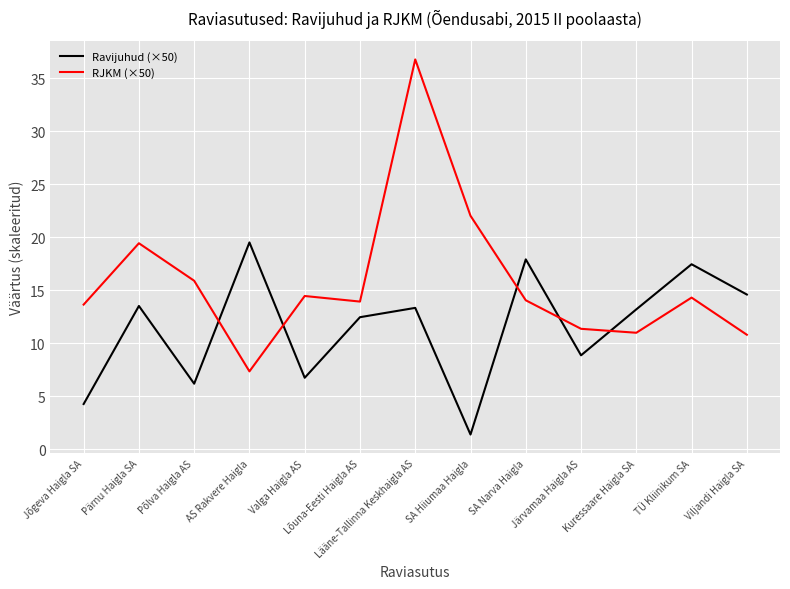

What is the sum of the Ravijuhud (×50) values at Põlva Haigla AS and Lõuna-Eesti Haigla AS?

18.6